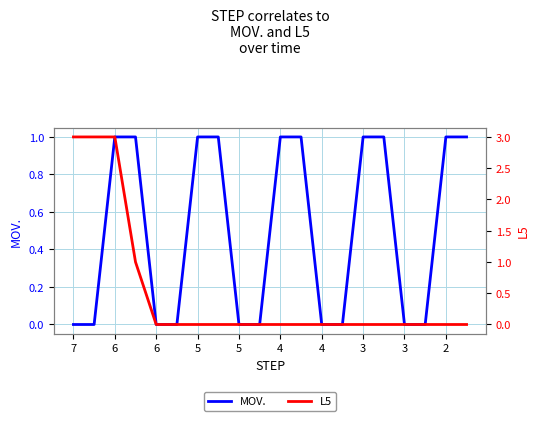

Is it true that L5 equals 1 at 7?

False